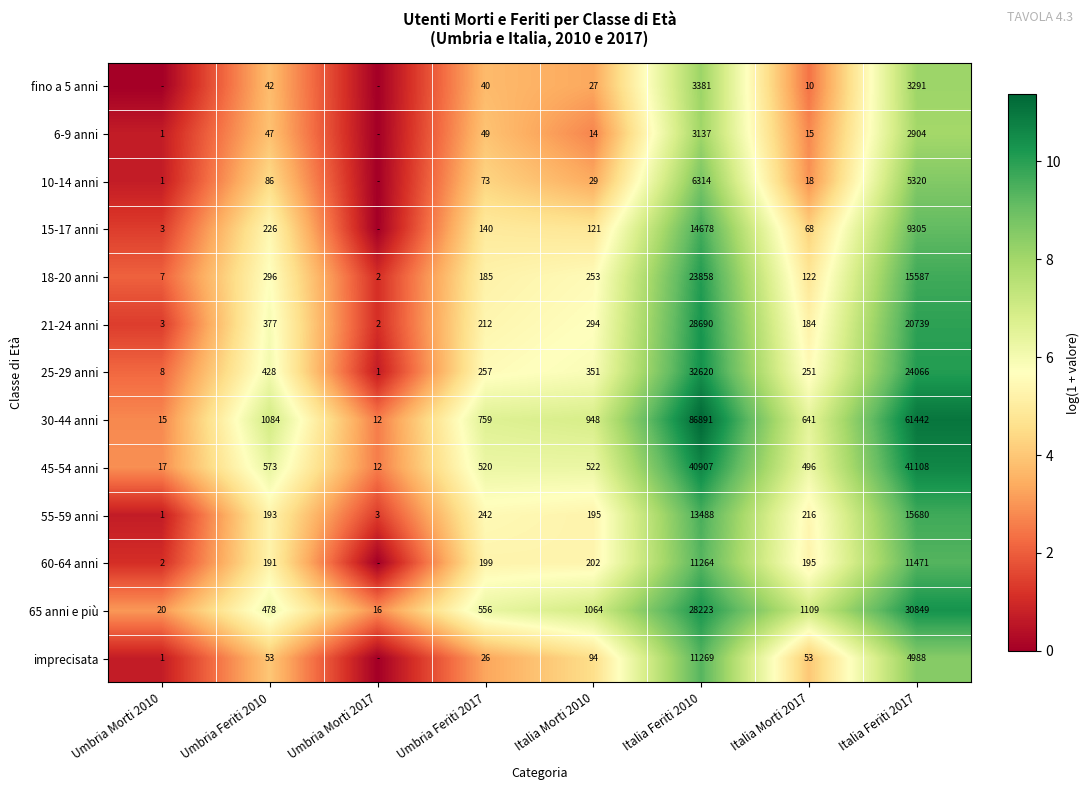

What is the difference between the highest and lowest values at Italia Feriti 2010?

83754